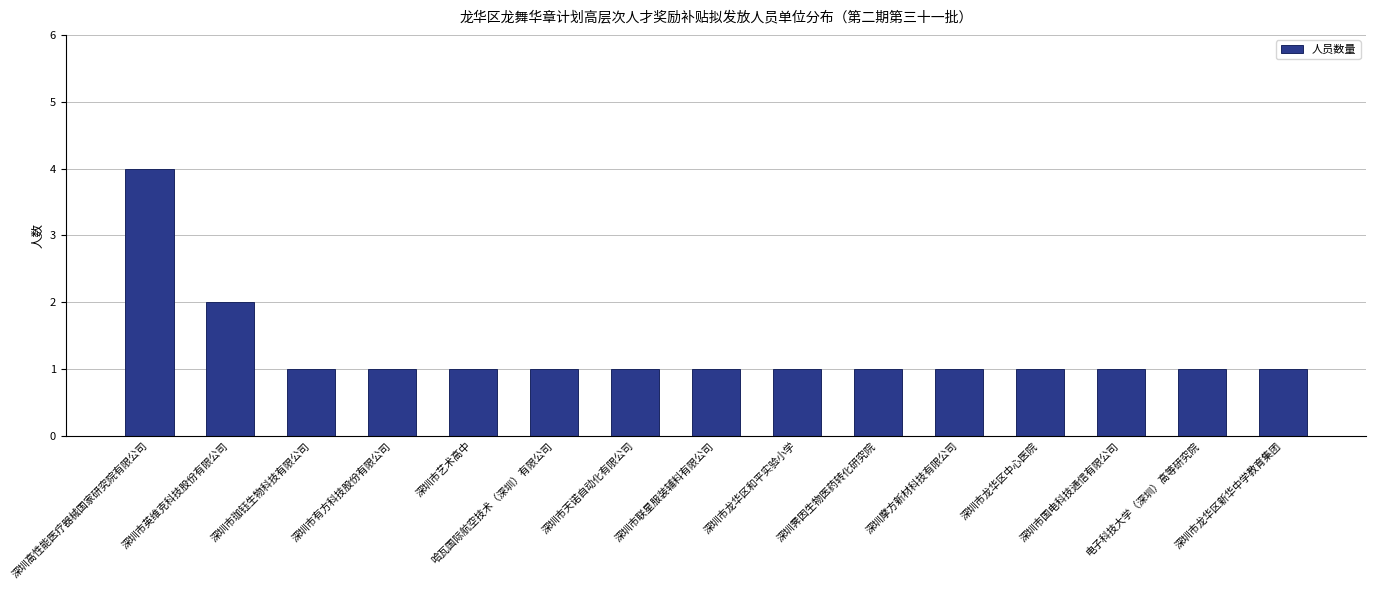

Does the chart contain any negative values?

No